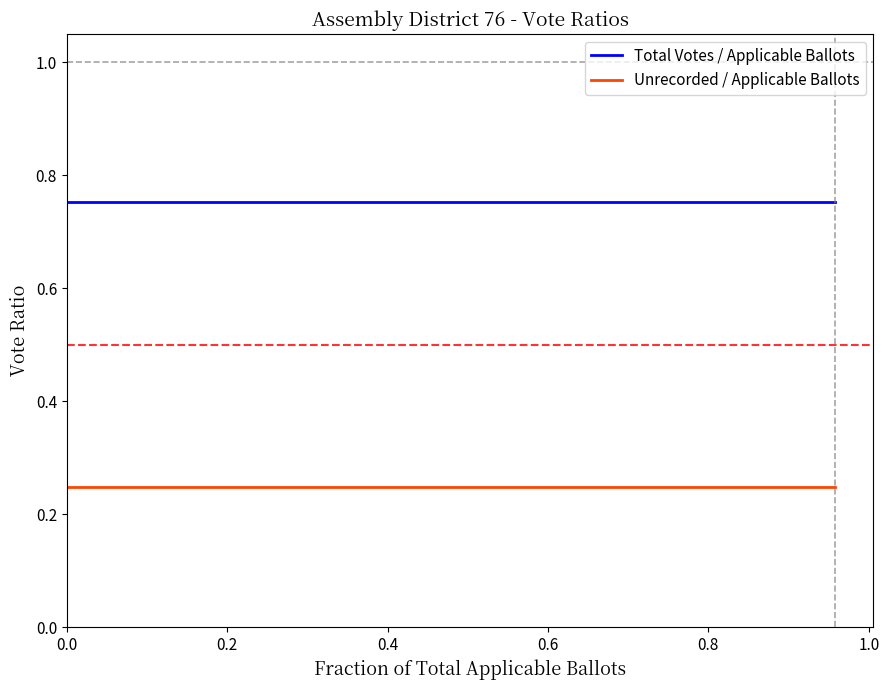

At 1.0, list the series in order from largest to smallest.

Total Votes / Applicable Ballots, Unrecorded / Applicable Ballots